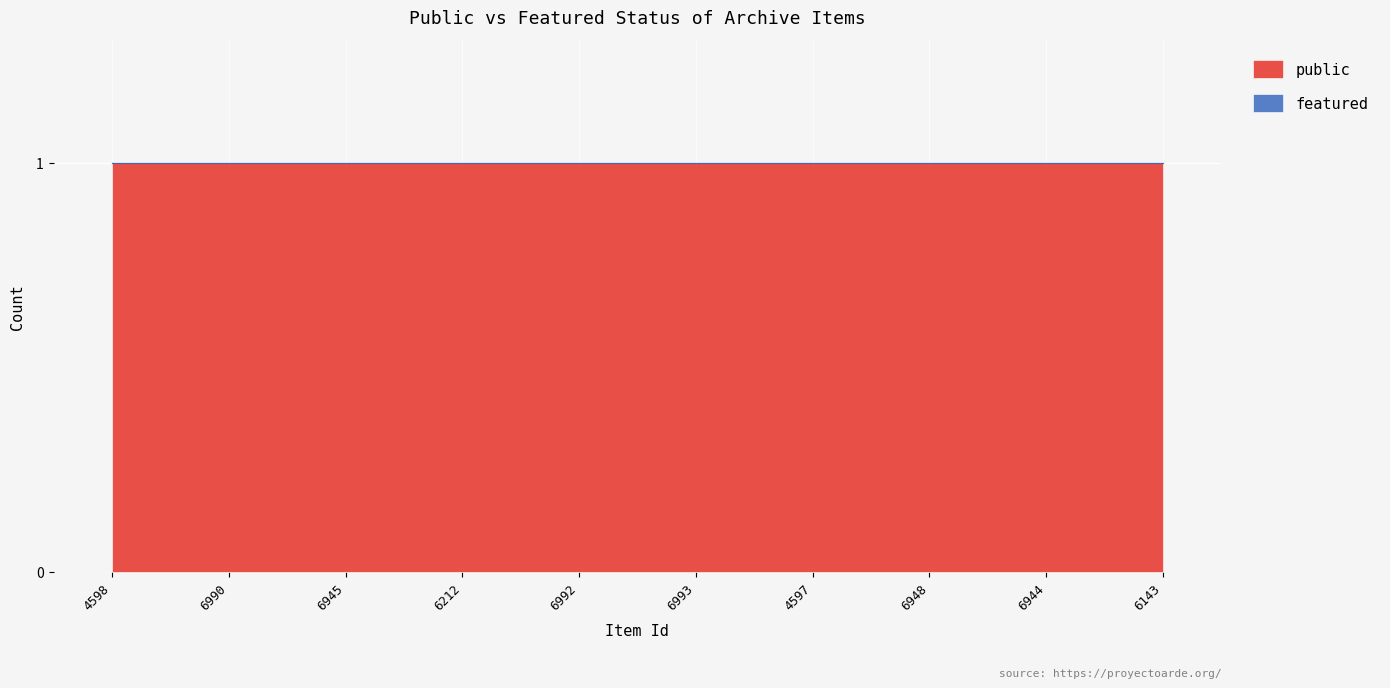

How many data points does each series have?

10